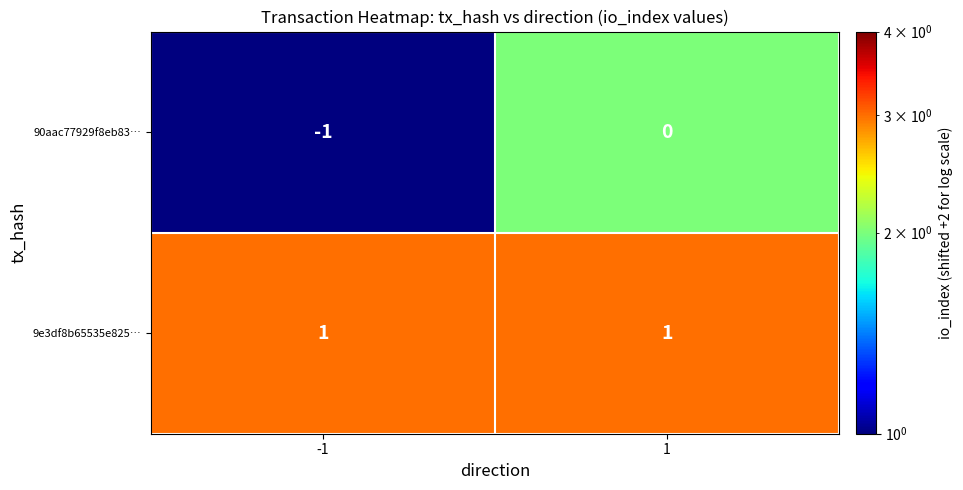

True or false: 9e3df8b65535e825… has a value of 1 at 1.

True